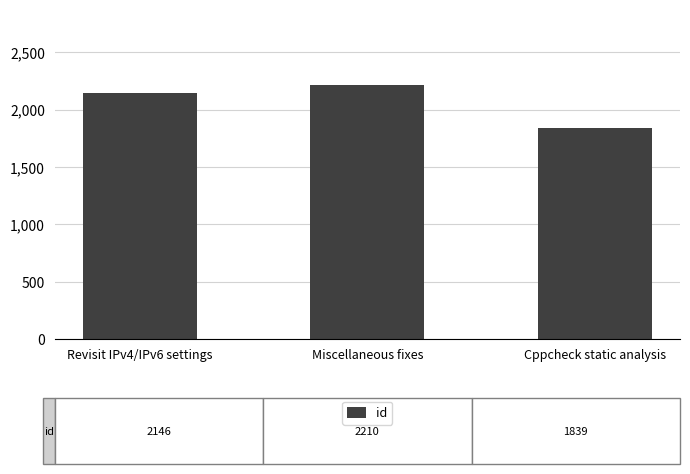

What is the average value?

2065